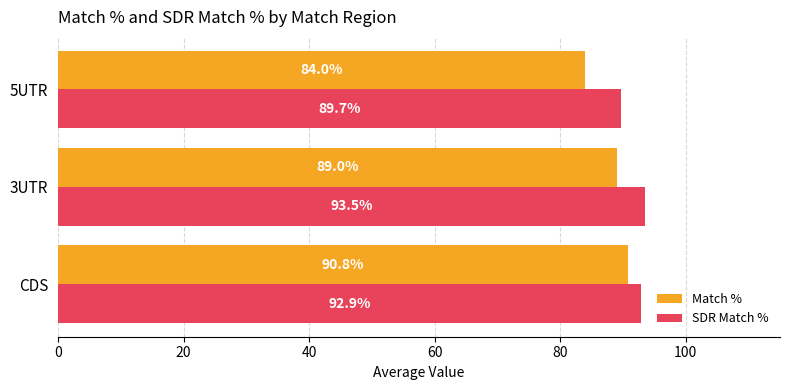

Which series has the largest range (max minus min)?

Match %